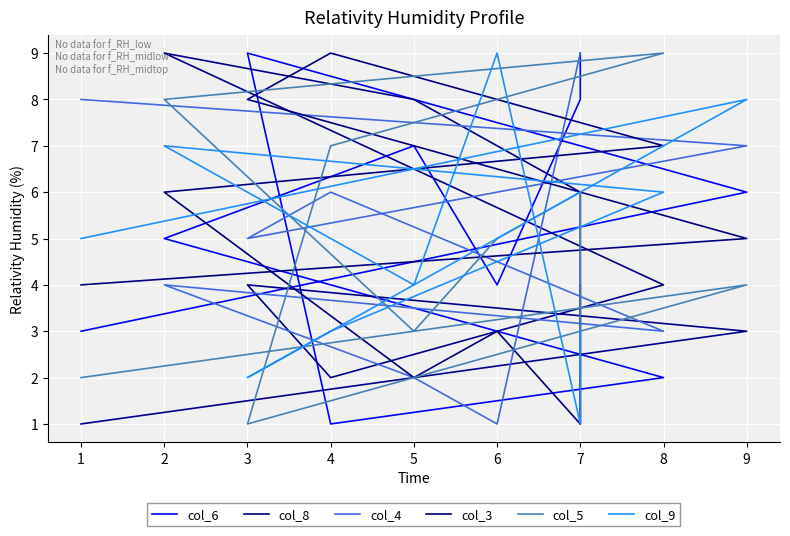

List the series in order of their peak value, highest first.

col_6, col_8, col_4, col_3, col_5, col_9